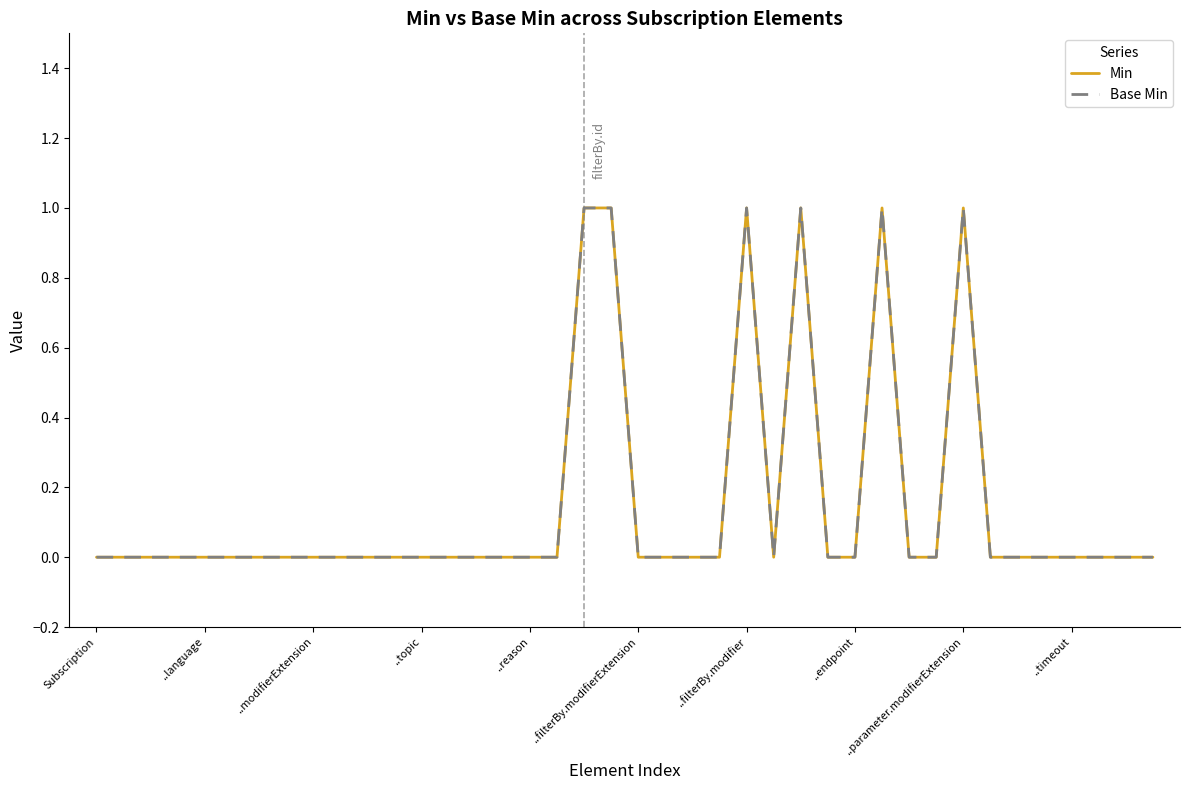

In Min, how many points are lower than both neighbors (excluding endpoints)?

1